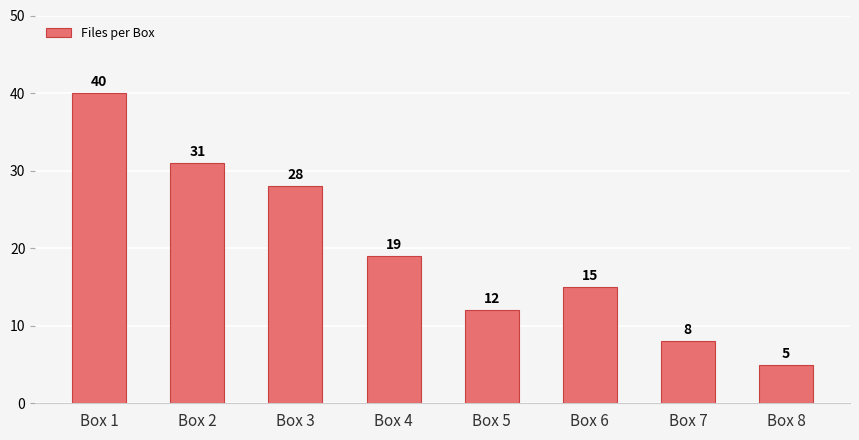

What is the difference between the maximum and minimum values?

35